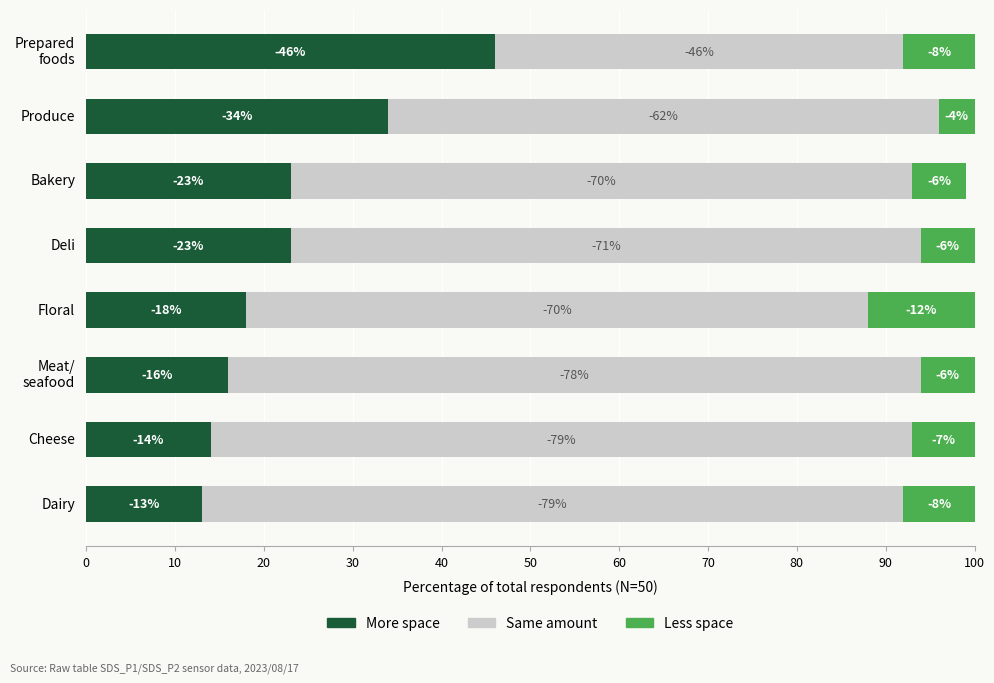

What are all the series names shown in the legend?

More space, Same amount, Less space